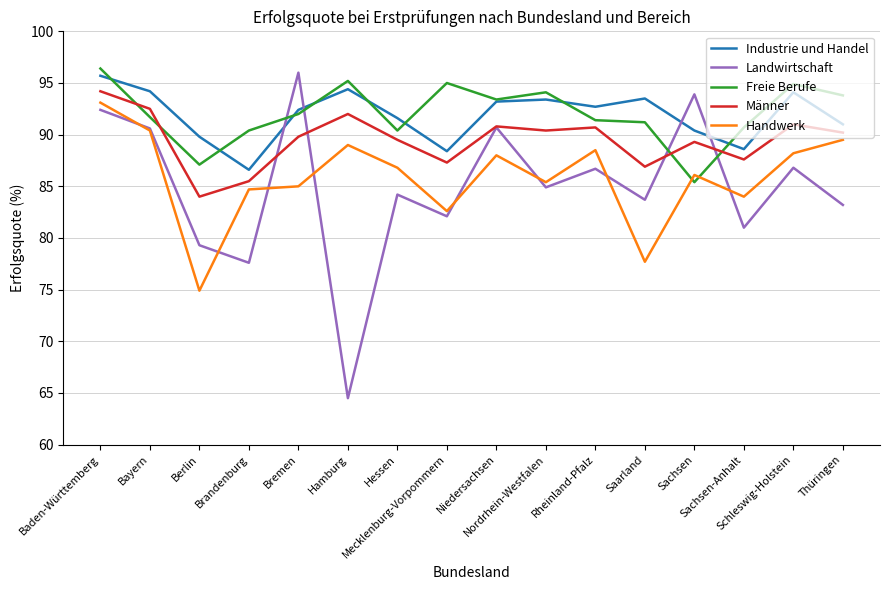

At how many categories does at least one series exceed 70?

16